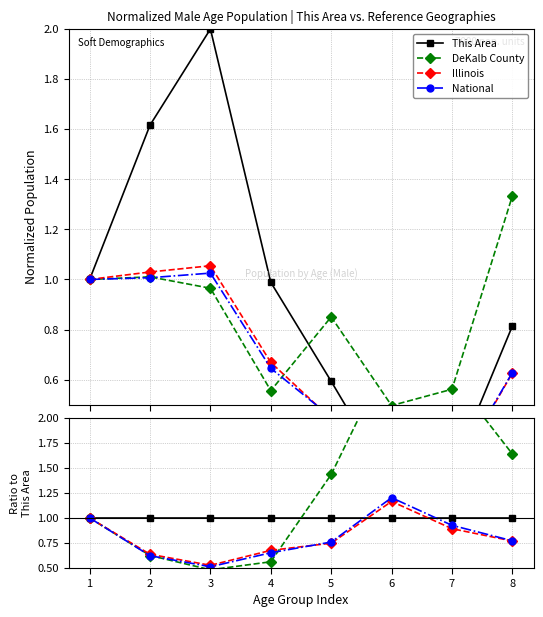

At how many categories does at least one series exceed 0?

8